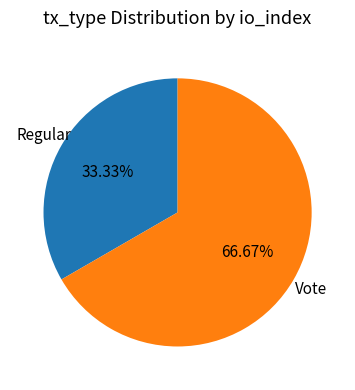

Is Vote the majority of the pie?

Yes